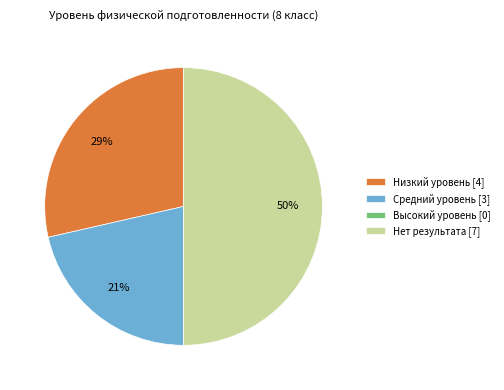

Is Средний уровень the majority of the pie?

No